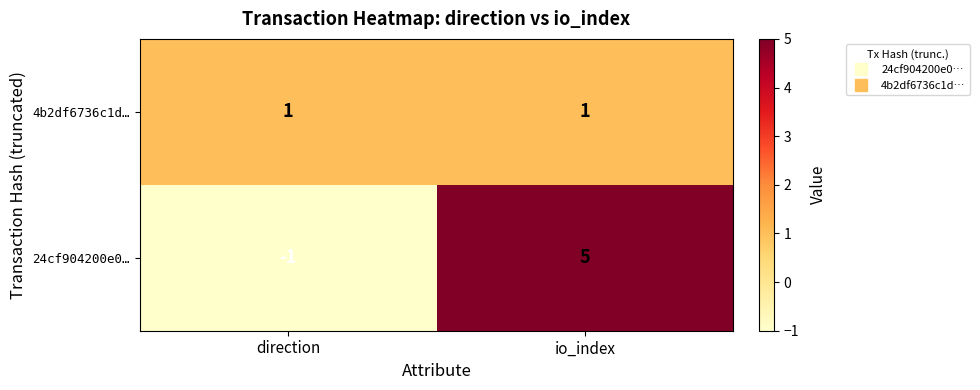

At how many categories does at least one series exceed 0?

2